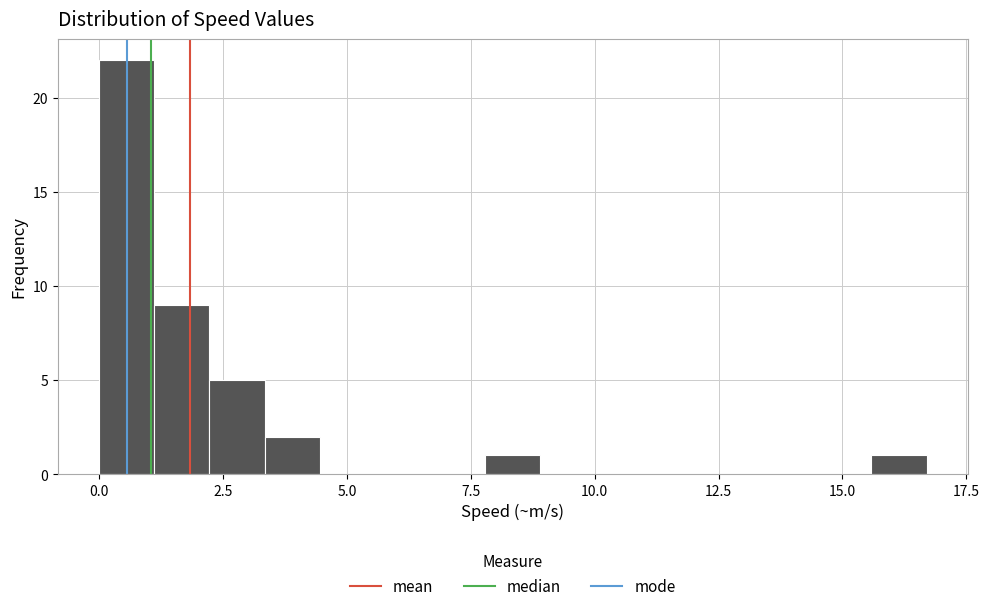

Around what value on the x-axis is the tallest bar? Give the approximate position of its centre, as read against the axis.

0.5